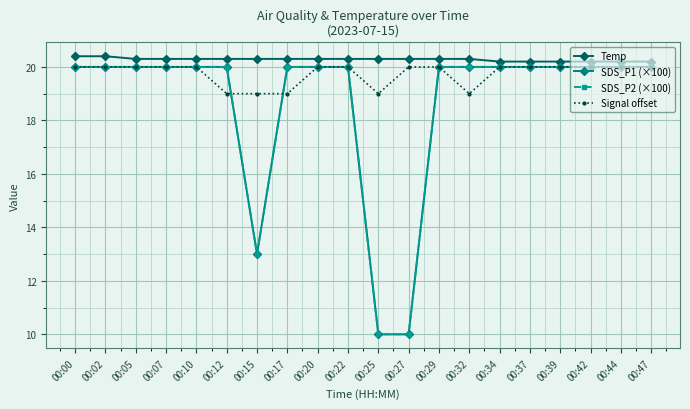

True or false: Temp and SDS_P2 (×100) intersect in this chart.

False